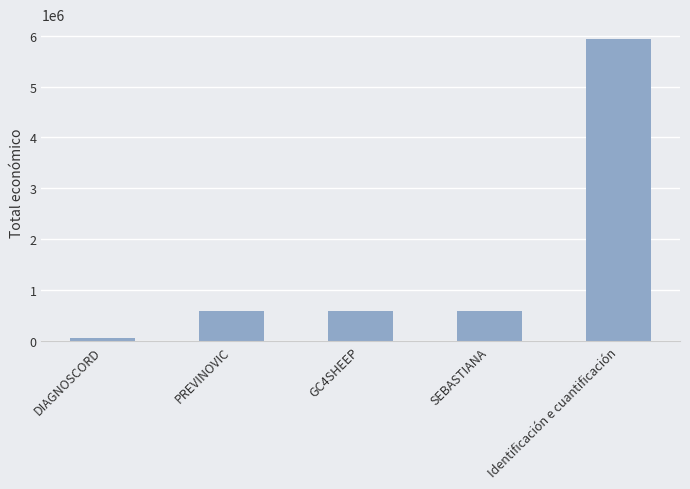

What is the sum of all values?

7782099